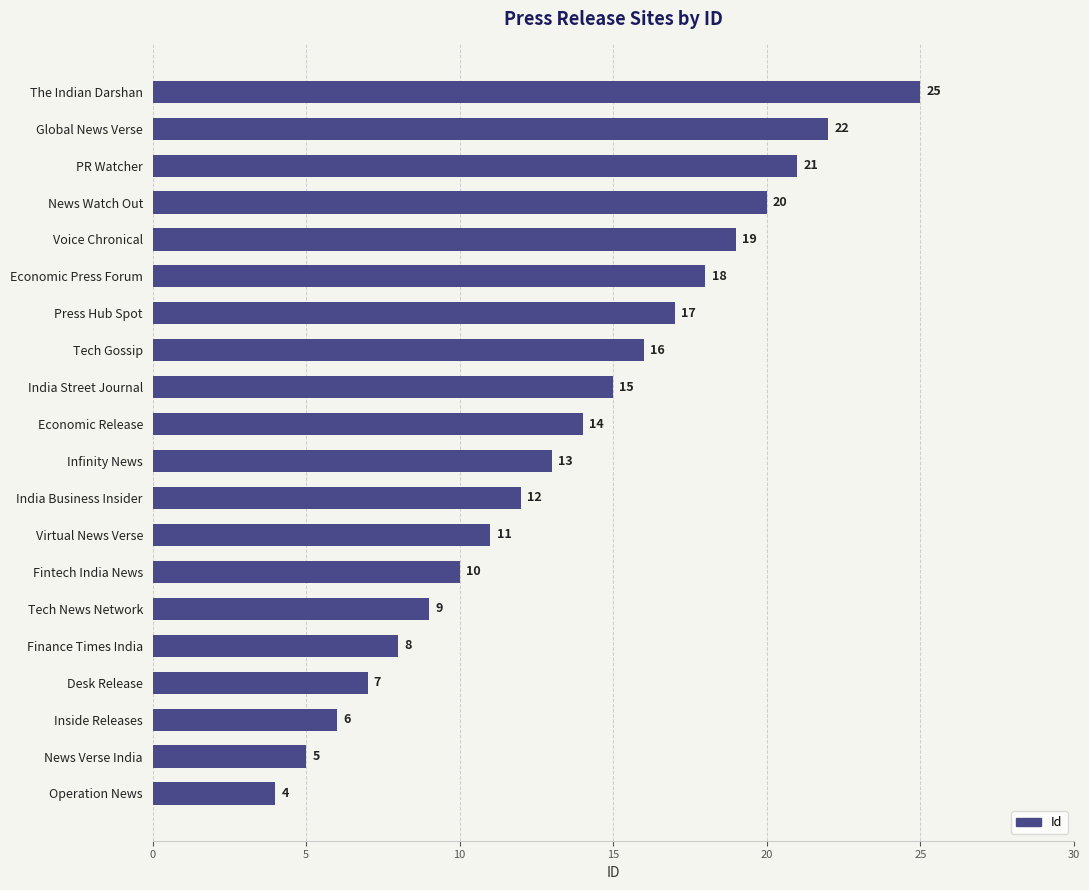

List the labels in order of value, largest first.

The Indian Darshan, Global News Verse, PR Watcher, News Watch Out, Voice Chronical, Economic Press Forum, Press Hub Spot, Tech Gossip, India Street Journal, Economic Release, Infinity News, India Business Insider, Virtual News Verse, Fintech India News, Tech News Network, Finance Times India, Desk Release, Inside Releases, News Verse India, Operation News